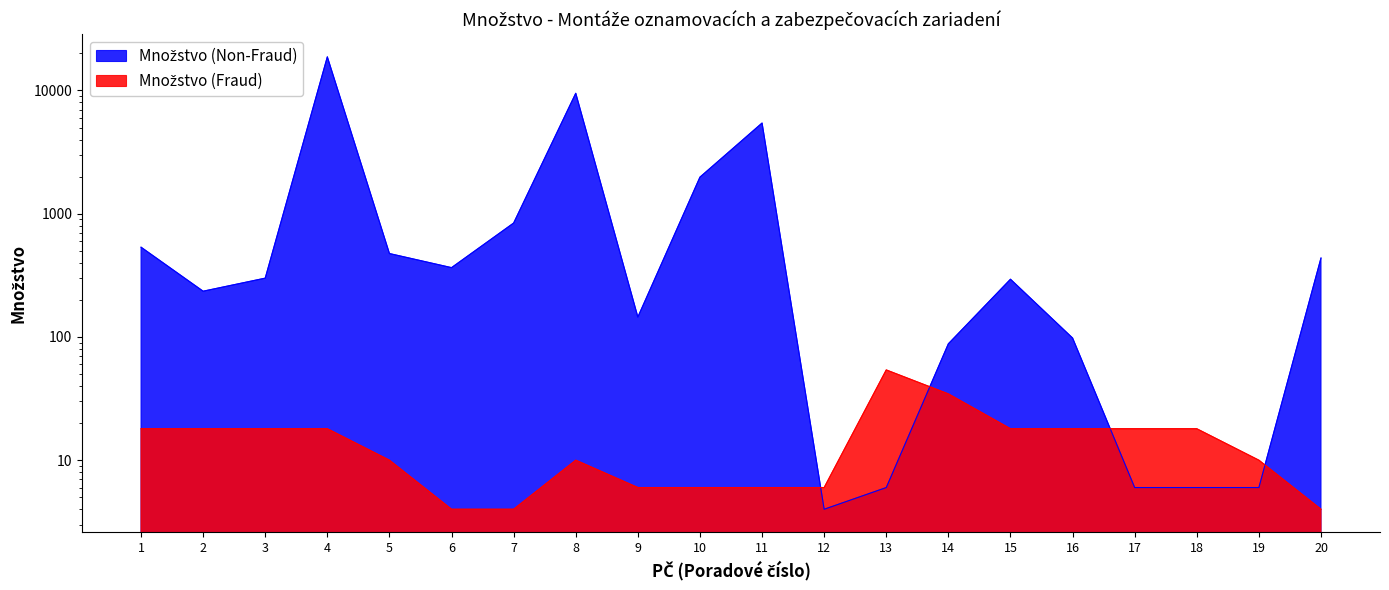

Rank the series by their maximum value, from highest to lowest.

Množstvo (Non-Fraud), Množstvo (Fraud)